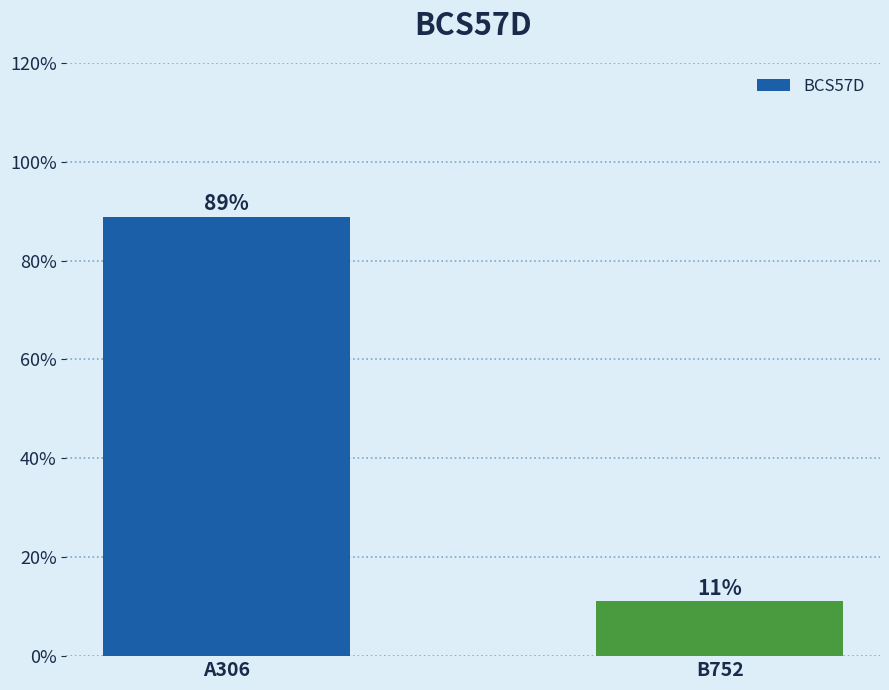

List the labels in order of value, largest first.

A306, B752